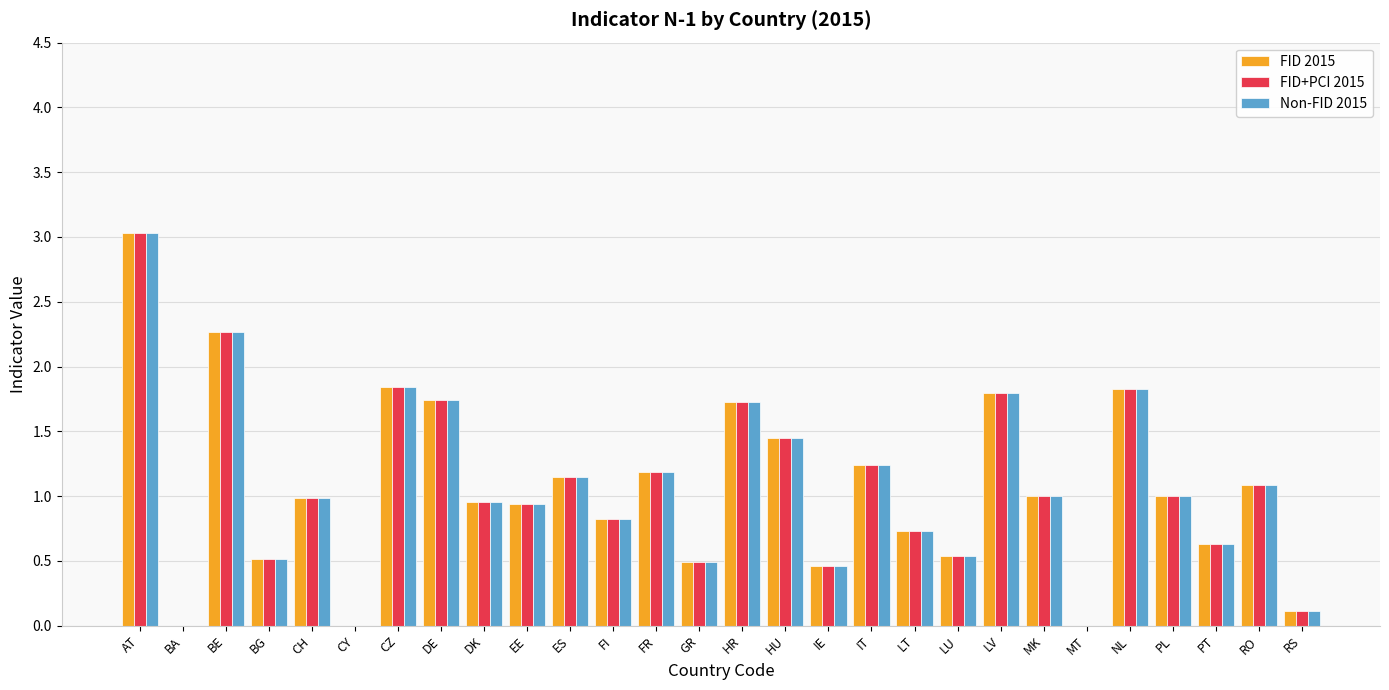

What is the sum of all FID 2015 values?

29.5